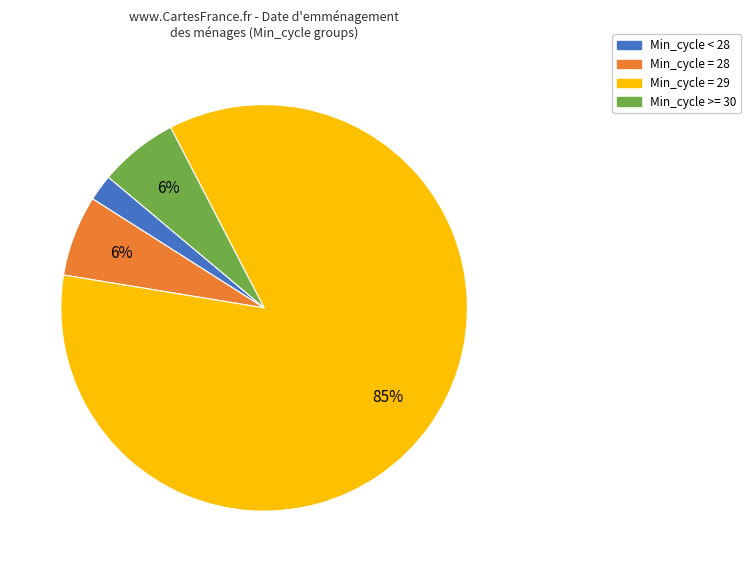

Is there any slice that represents more than half of the pie?

Yes